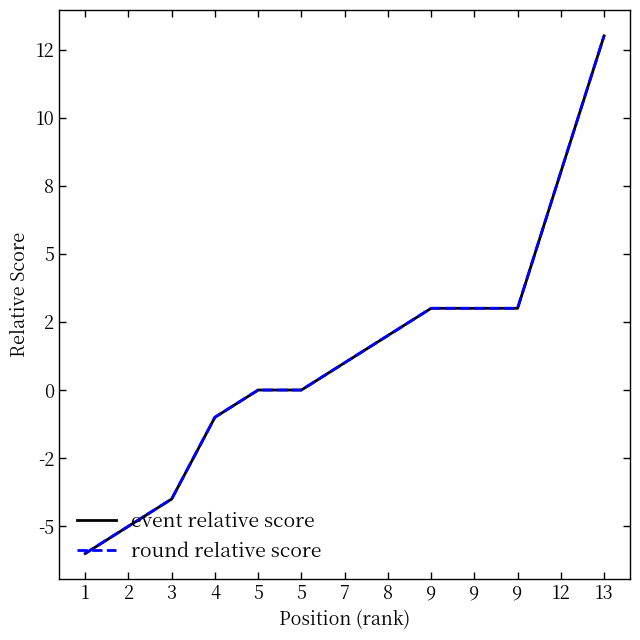

Is this an area chart (filled region under the line)?

No